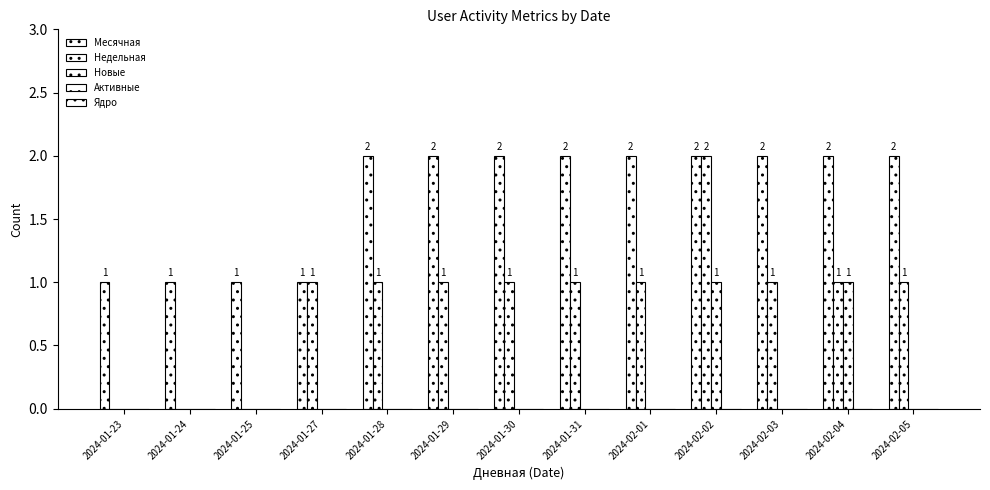

Reading left to right, list all the values displayed in this chart.

Месячная: 2024-01-23=1	2024-01-24=1	2024-01-25=1	2024-01-27=1	2024-01-28=2	2024-01-29=2	2024-01-30=2	2024-01-31=2	2024-02-01=2	2024-02-02=2	2024-02-03=2	2024-02-04=2	2024-02-05=2
Недельная: 2024-01-23=0	2024-01-24=0	2024-01-25=0	2024-01-27=1	2024-01-28=1	2024-01-29=1	2024-01-30=1	2024-01-31=1	2024-02-01=1	2024-02-02=2	2024-02-03=1	2024-02-04=1	2024-02-05=1
Новые: 2024-01-23=0	2024-01-24=0	2024-01-25=0	2024-01-27=0	2024-01-28=0	2024-01-29=0	2024-01-30=0	2024-01-31=0	2024-02-01=0	2024-02-02=1	2024-02-03=0	2024-02-04=1	2024-02-05=0
Активные: 2024-01-23=0	2024-01-24=0	2024-01-25=0	2024-01-27=0	2024-01-28=0	2024-01-29=0	2024-01-30=0	2024-01-31=0	2024-02-01=0	2024-02-02=0	2024-02-03=0	2024-02-04=0	2024-02-05=0
Ядро: 2024-01-23=0	2024-01-24=0	2024-01-25=0	2024-01-27=0	2024-01-28=0	2024-01-29=0	2024-01-30=0	2024-01-31=0	2024-02-01=0	2024-02-02=0	2024-02-03=0	2024-02-04=0	2024-02-05=0